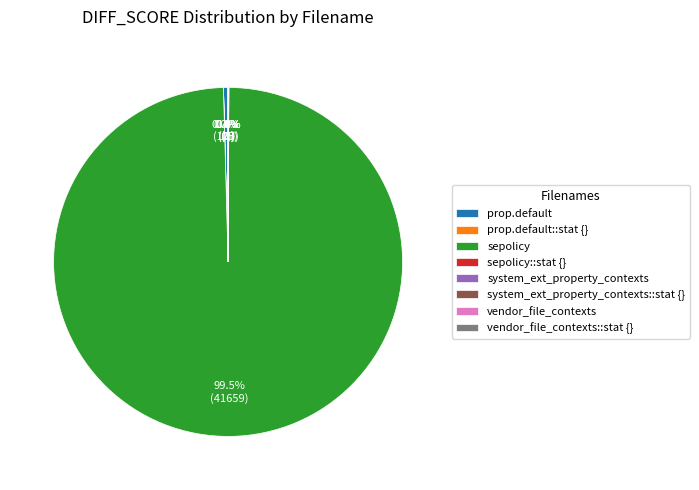

Which category has the biggest portion of the pie?

sepolicy